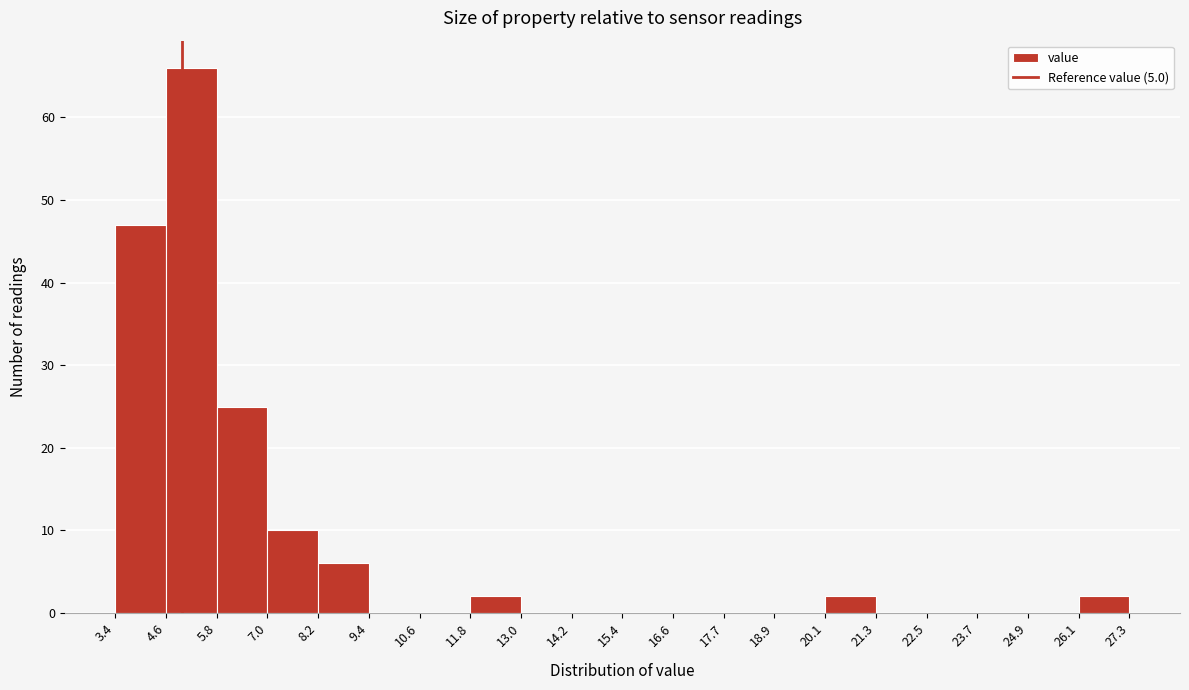

Reading left to right, transcribe this chart: for each bar, give the range it covers on the x-axis and its height. The values are not printed on the chart, so give them approximately, as read against the axis.

3.4 to 4.6: 47
4.6 to 5.8: 66
5.8 to 7.0: 25
7.0 to 8.2: 10
8.2 to 9.4: 6
9.4 to 10.6: 0
10.6 to 11.8: 0
11.8 to 13.0: 2
13.0 to 14.2: 0
14.2 to 15.4: 0
15.4 to 16.6: 0
16.6 to 17.7: 0
17.7 to 18.9: 0
18.9 to 20.1: 0
20.1 to 21.3: 2
21.3 to 22.5: 0
22.5 to 23.7: 0
23.7 to 24.9: 0
24.9 to 26.1: 0
26.1 to 27.3: 2